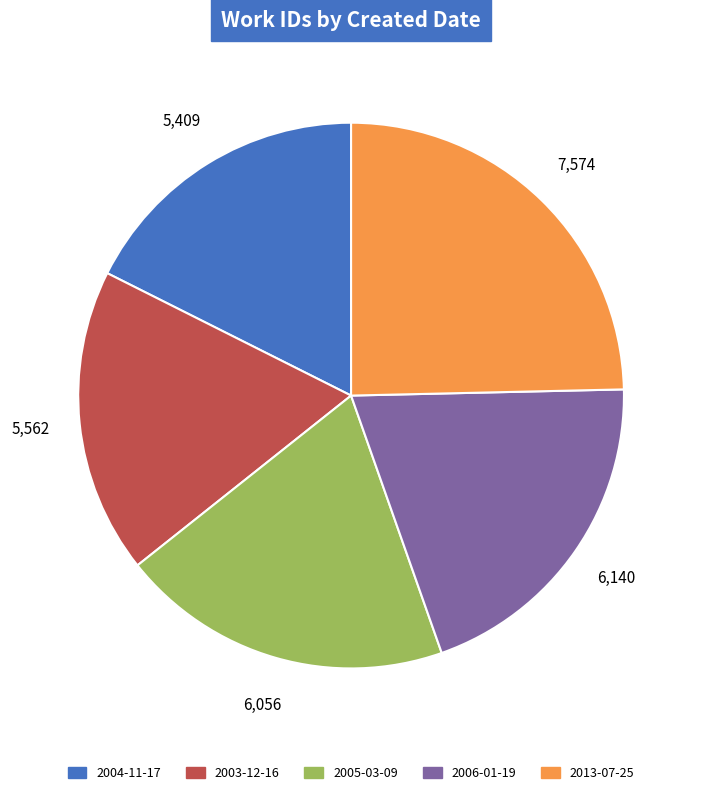

How many slices are in this pie chart?

5